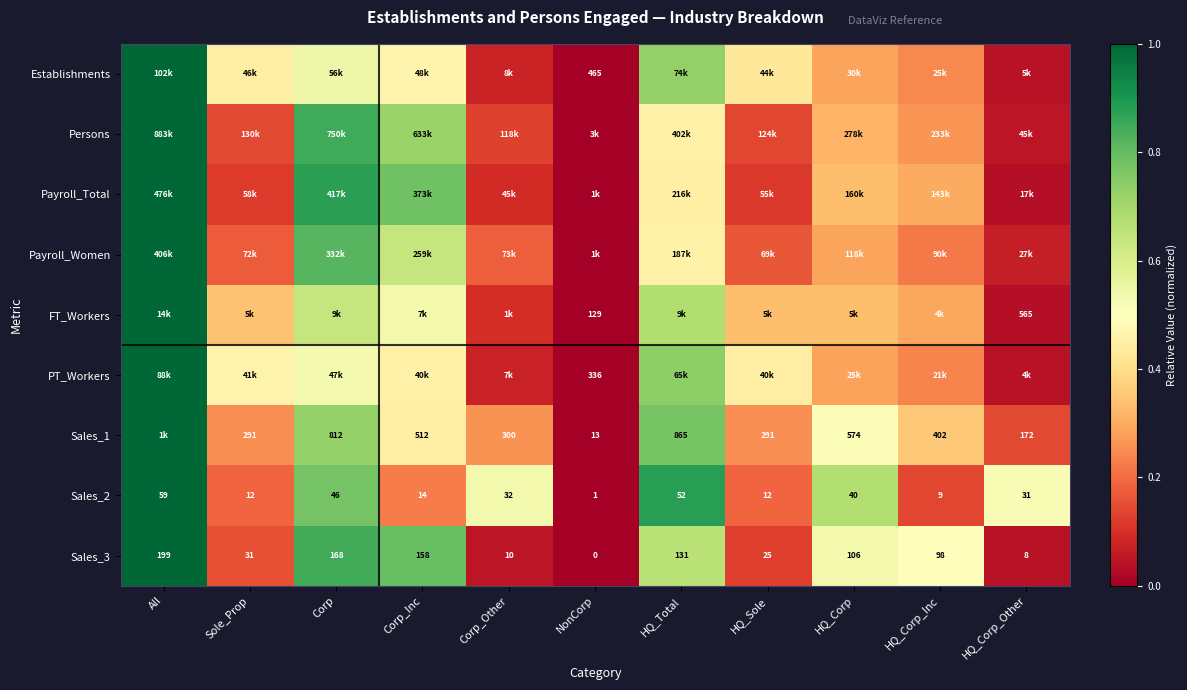

Is the value of Sales_2 at HQ_Sole greater than the value of Sales_3 at HQ_Corp?

No